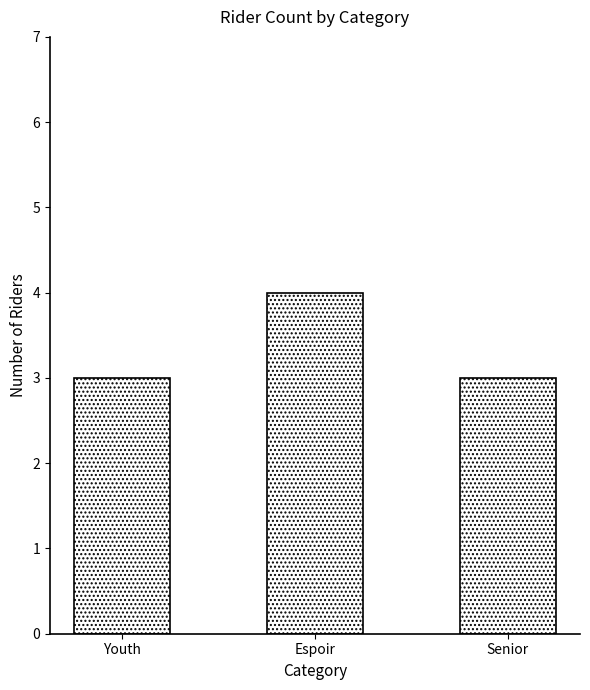

What is the smallest value displayed?

3